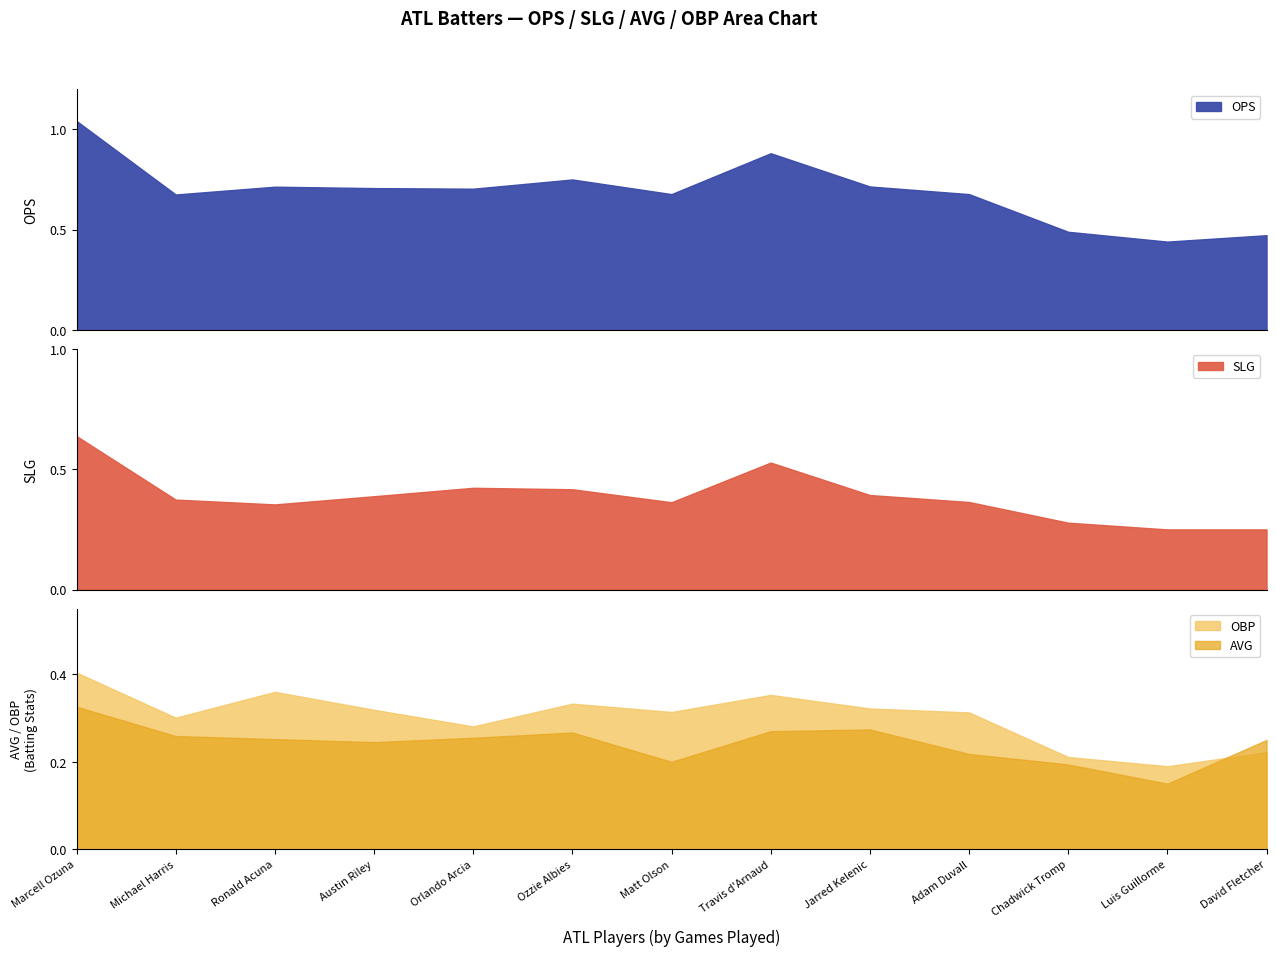

How many AVG values are between 0 and 1?

13